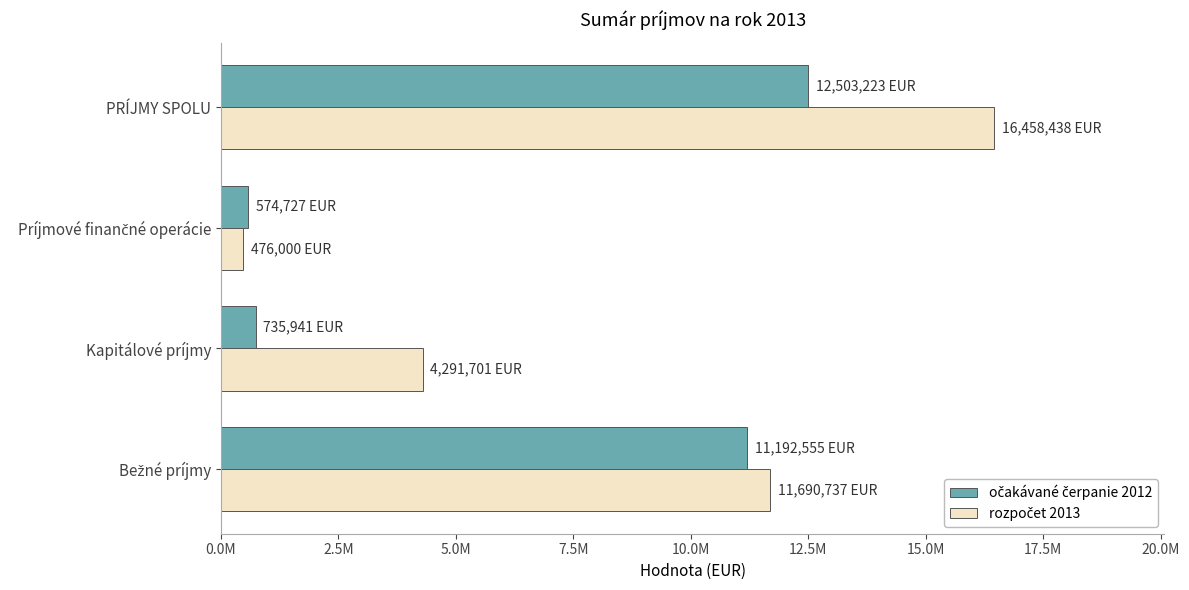

What are all the series names shown in the legend?

očakávané čerpanie 2012, rozpočet 2013